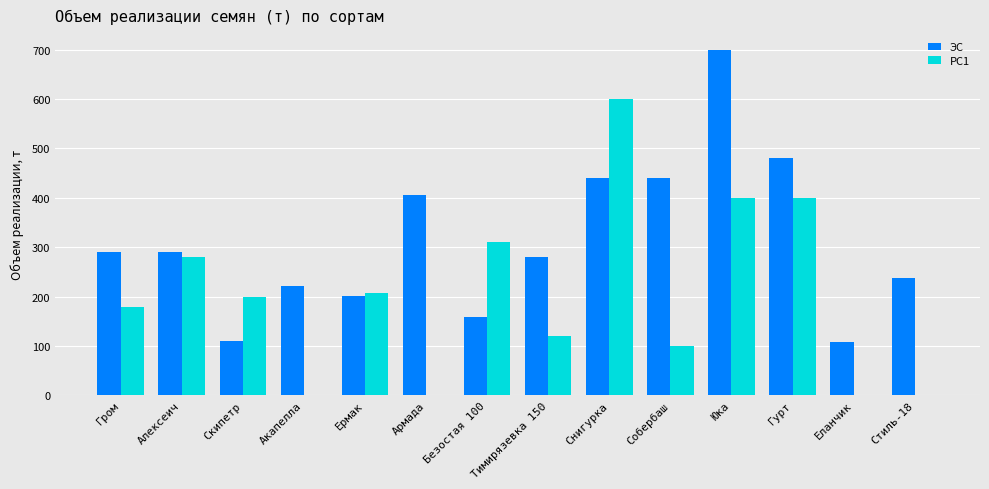

Does the chart contain stacked bars?

No